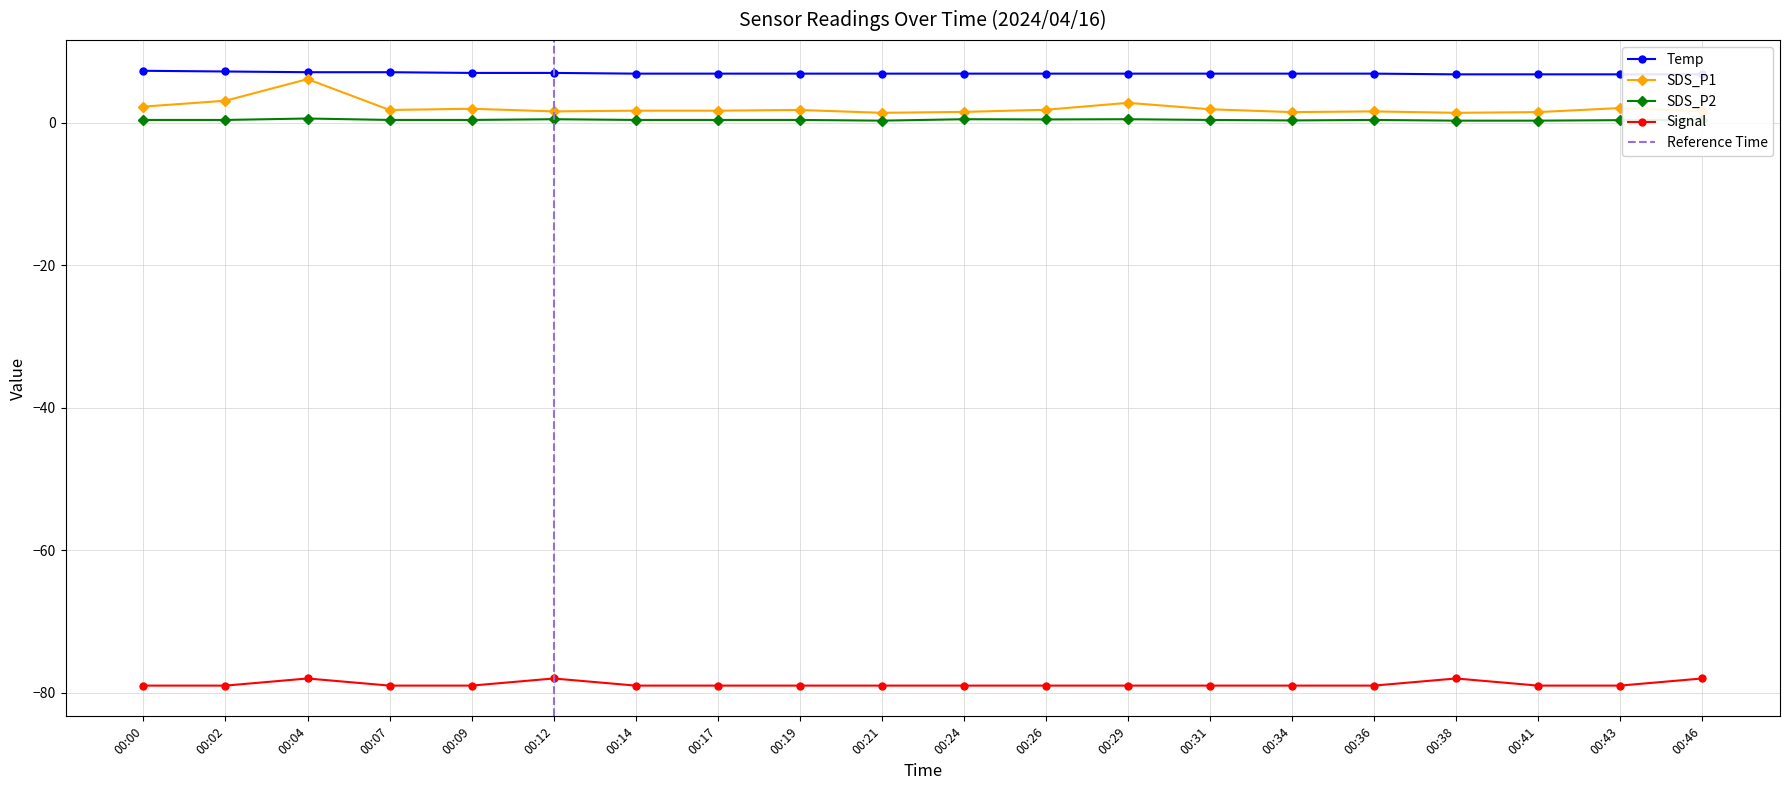

How many interior local peaks does the SDS_P1 series have?

6